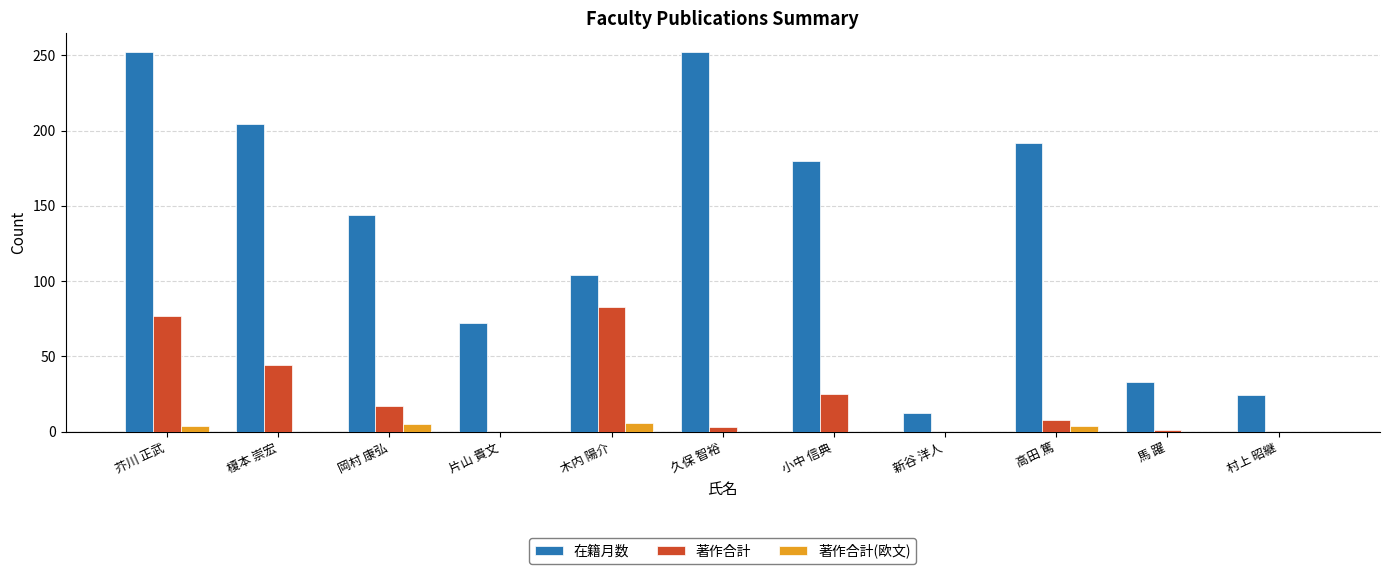

How many data points does each series have?

11